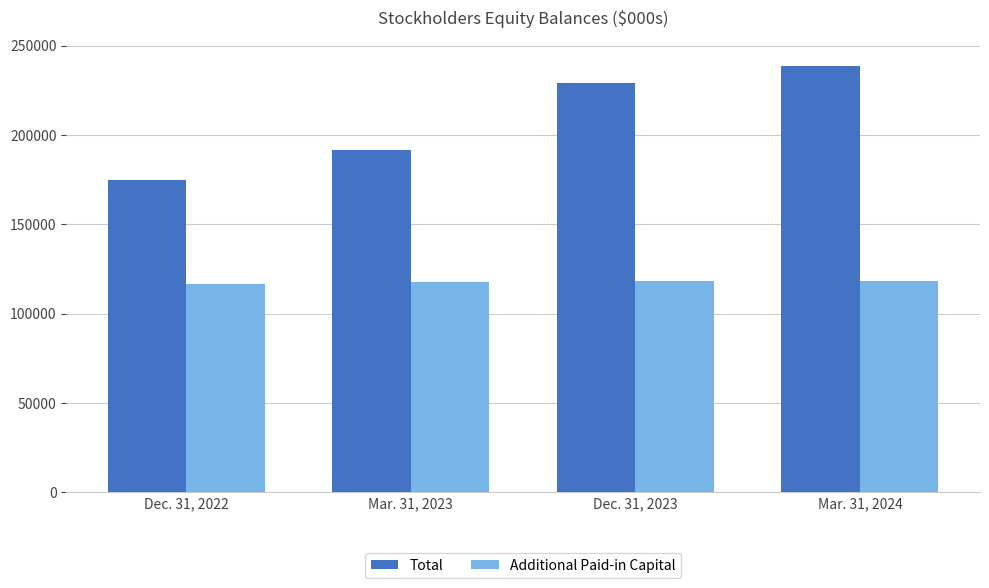

What is the value of the Additional Paid-in Capital bar at the 1st from the left?

116442